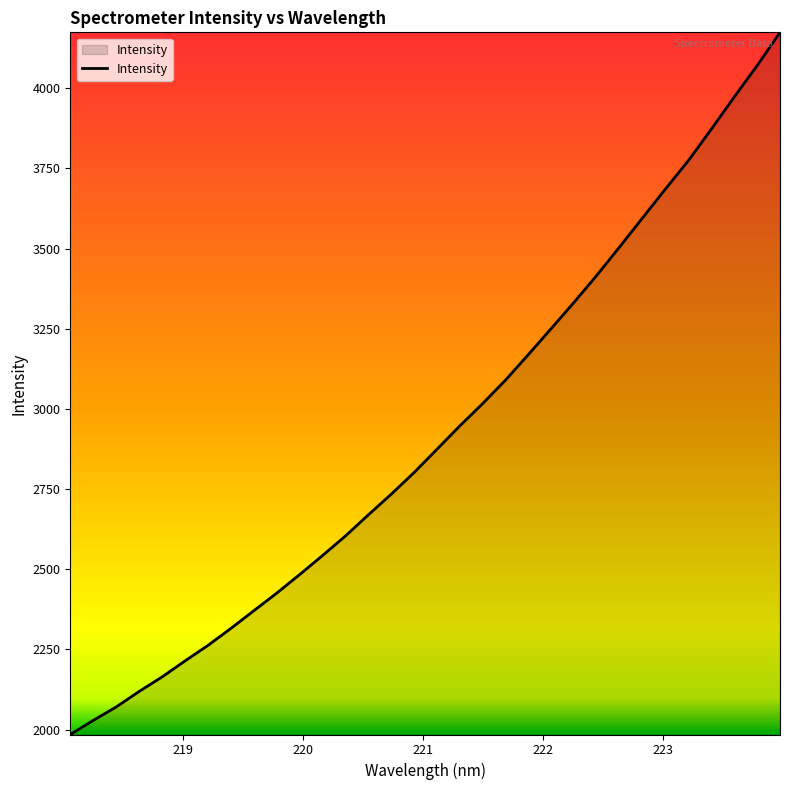

How many series are shown in this chart?

1